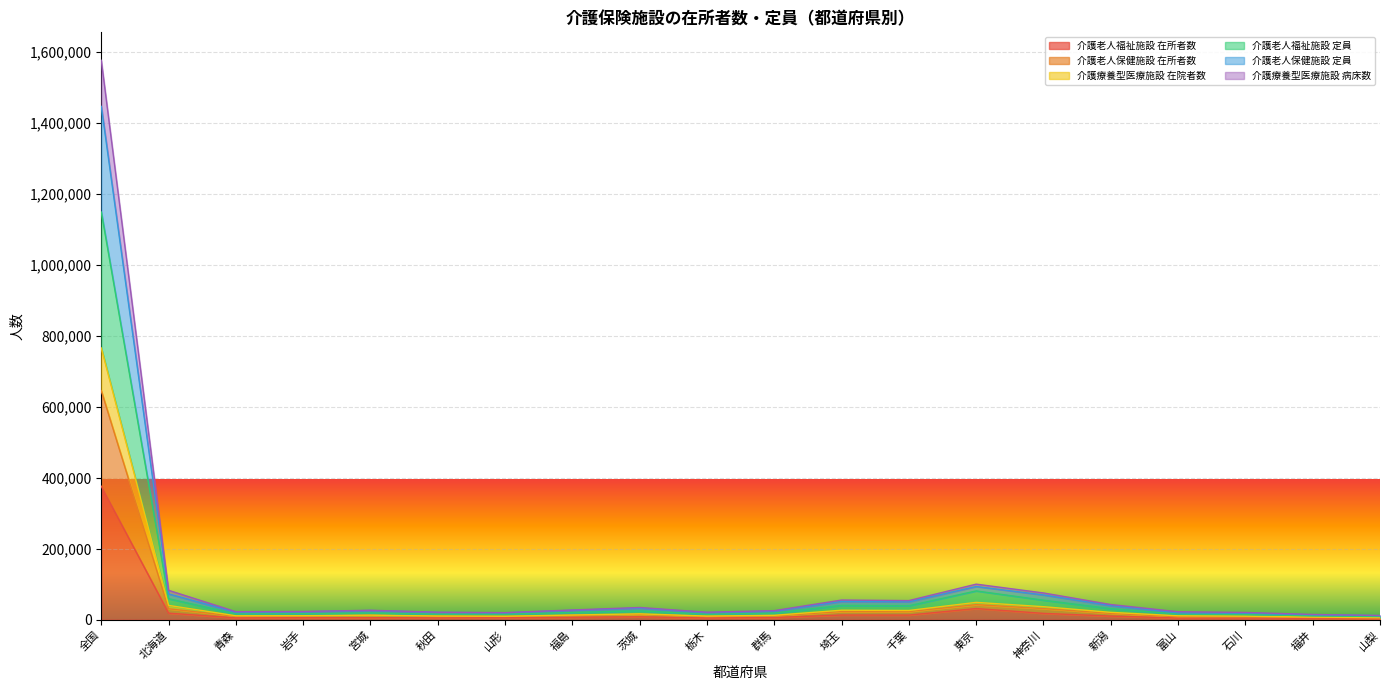

At which label does 介護老人福祉施設 定員 first exceed 18747?

全国